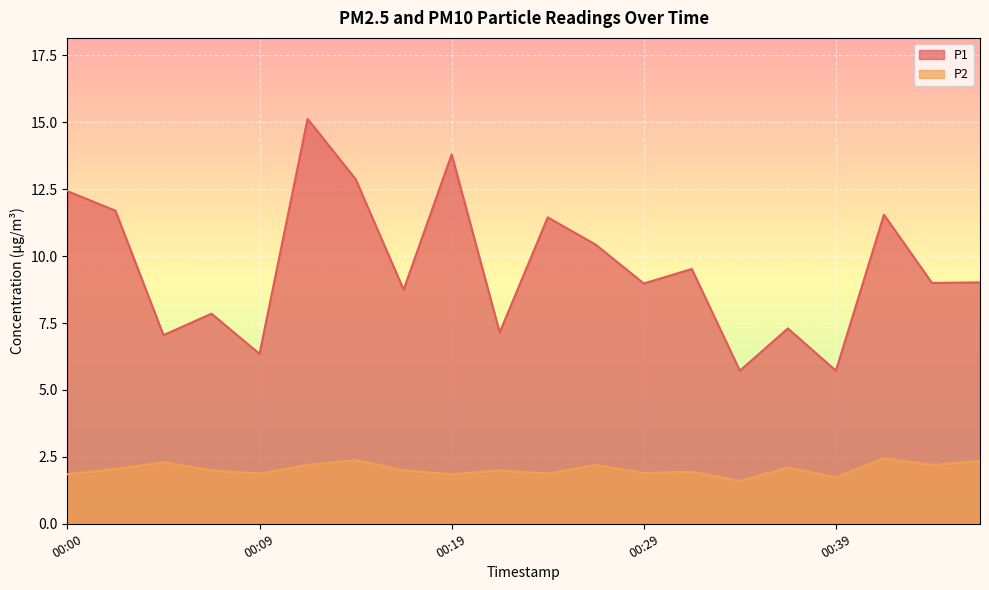

How many lines are shown in the chart?

2